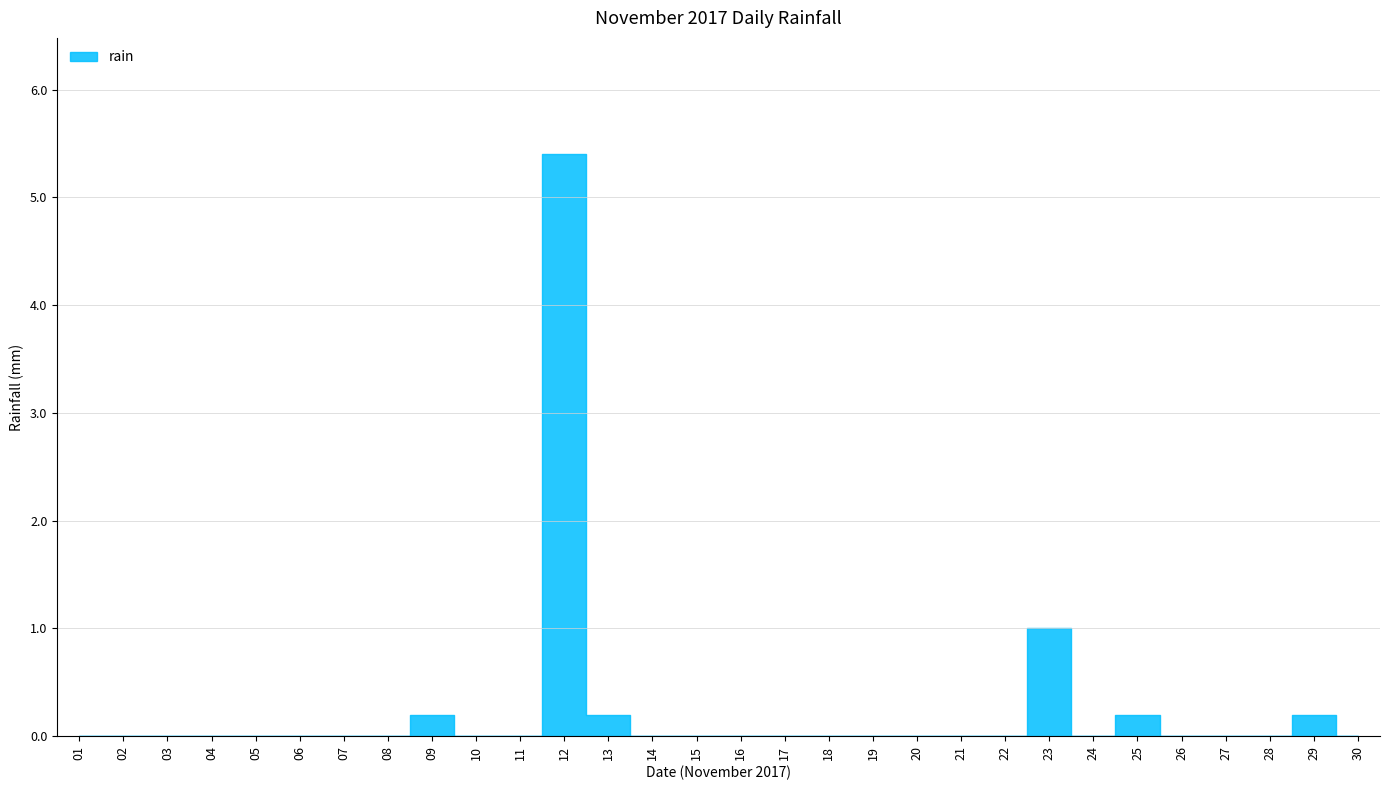

The chart shows a value of 0.0 at 22. True or false?

True